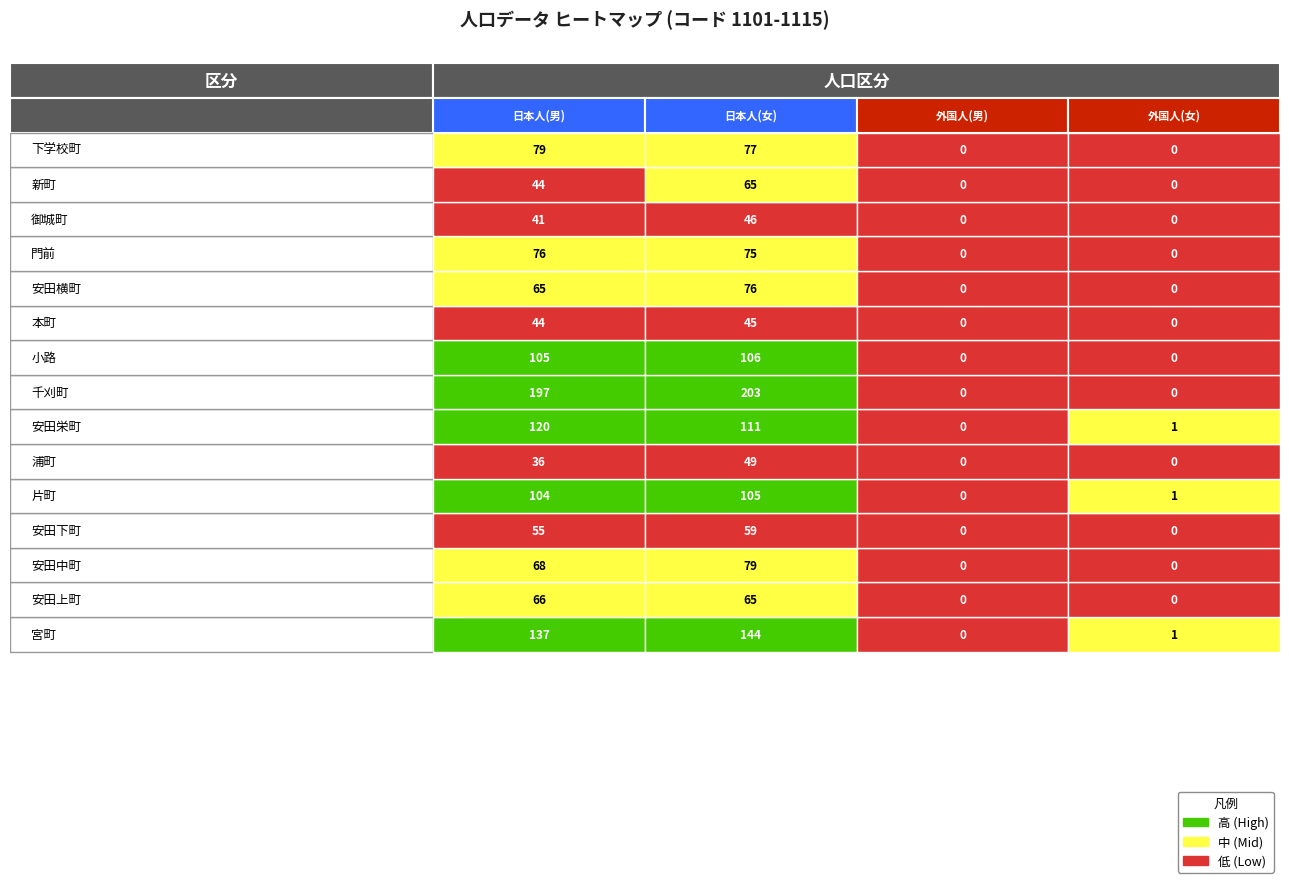

Reading left to right, list all the values displayed in this chart.

日本人(男): 79	44	41	76	65	44	105	197	120	36	104	55	68	66	137
日本人(女): 77	65	46	75	76	45	106	203	111	49	105	59	79	65	144
外国人(男): 0	0	0	0	0	0	0	0	0	0	0	0	0	0	0
外国人(女): 0	0	0	0	0	0	0	0	1	0	1	0	0	0	1